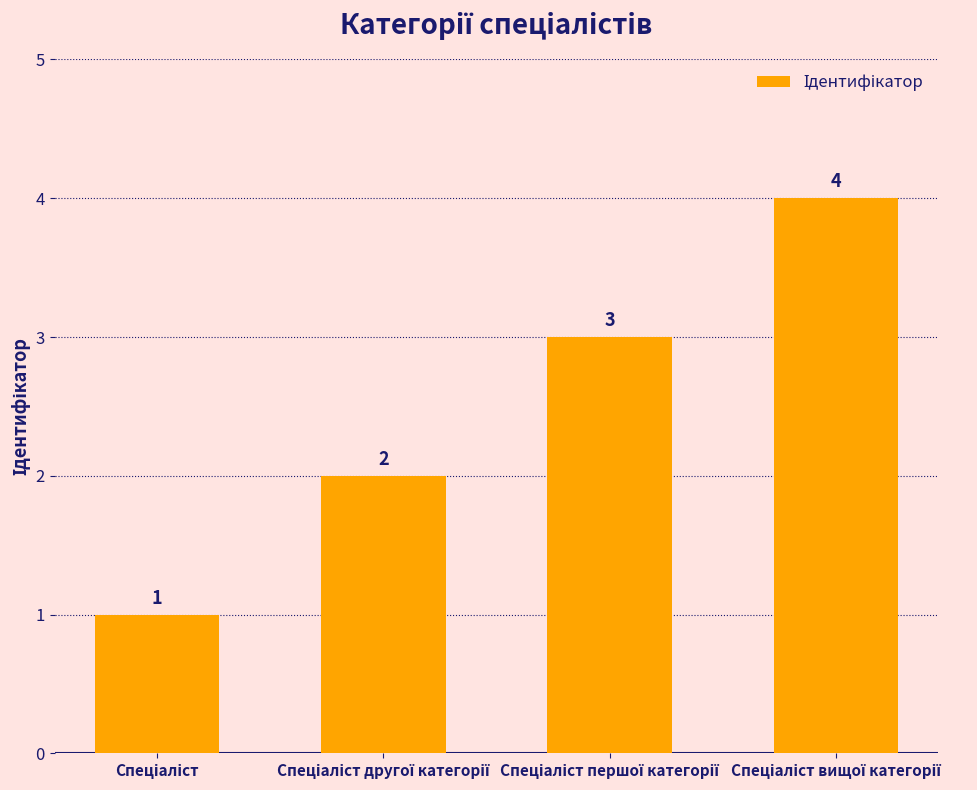

What is the value of the 1st bar from the left?

1